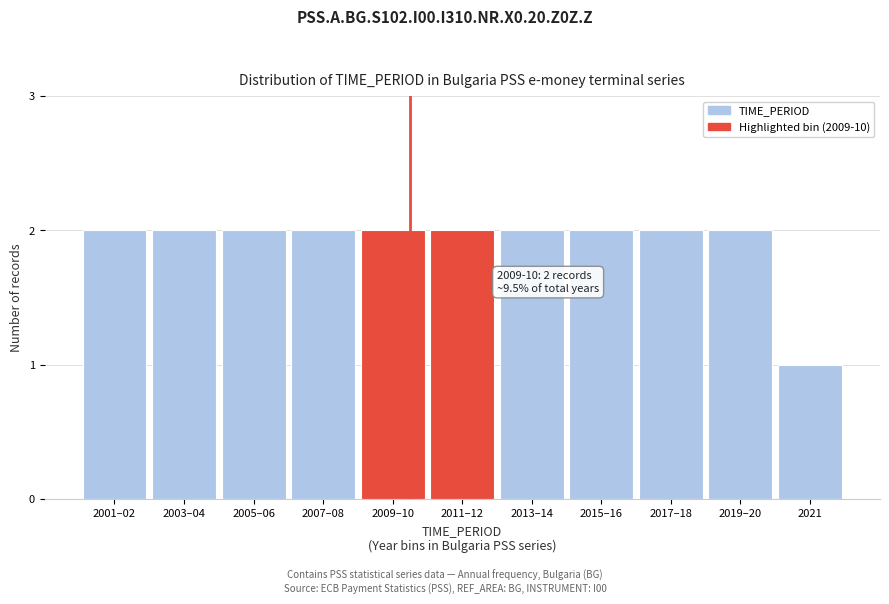

Reading left to right, transcribe all the data shown in this chart.

2001–02=2	2003–04=2	2005–06=2	2007–08=2	2009–10=2	2011–12=2	2013–14=2	2015–16=2	2017–18=2	2019–20=2	2021=1